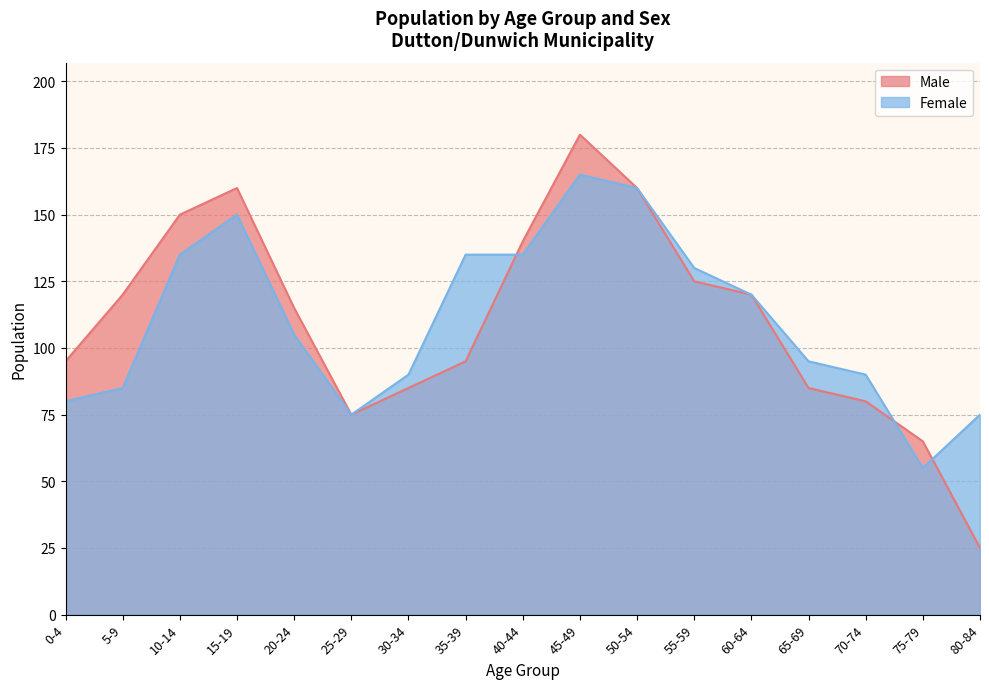

True or false: Male and Female intersect in this chart.

True